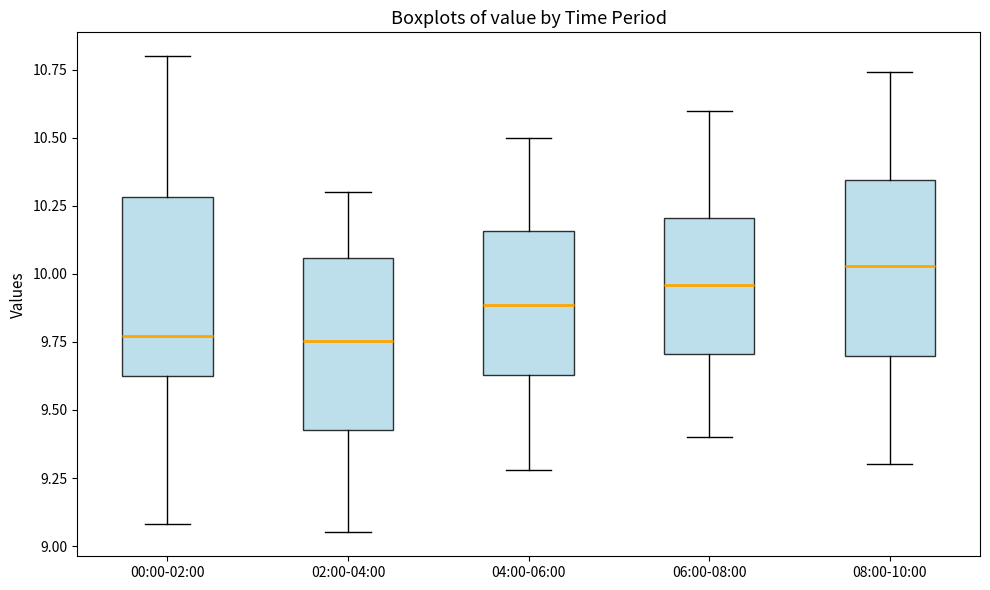

Where does the lower whisker of the box for 06:00-08:00 end on the y-axis? The values are not printed on the chart, so give them approximately, as read against the axis.

9.40